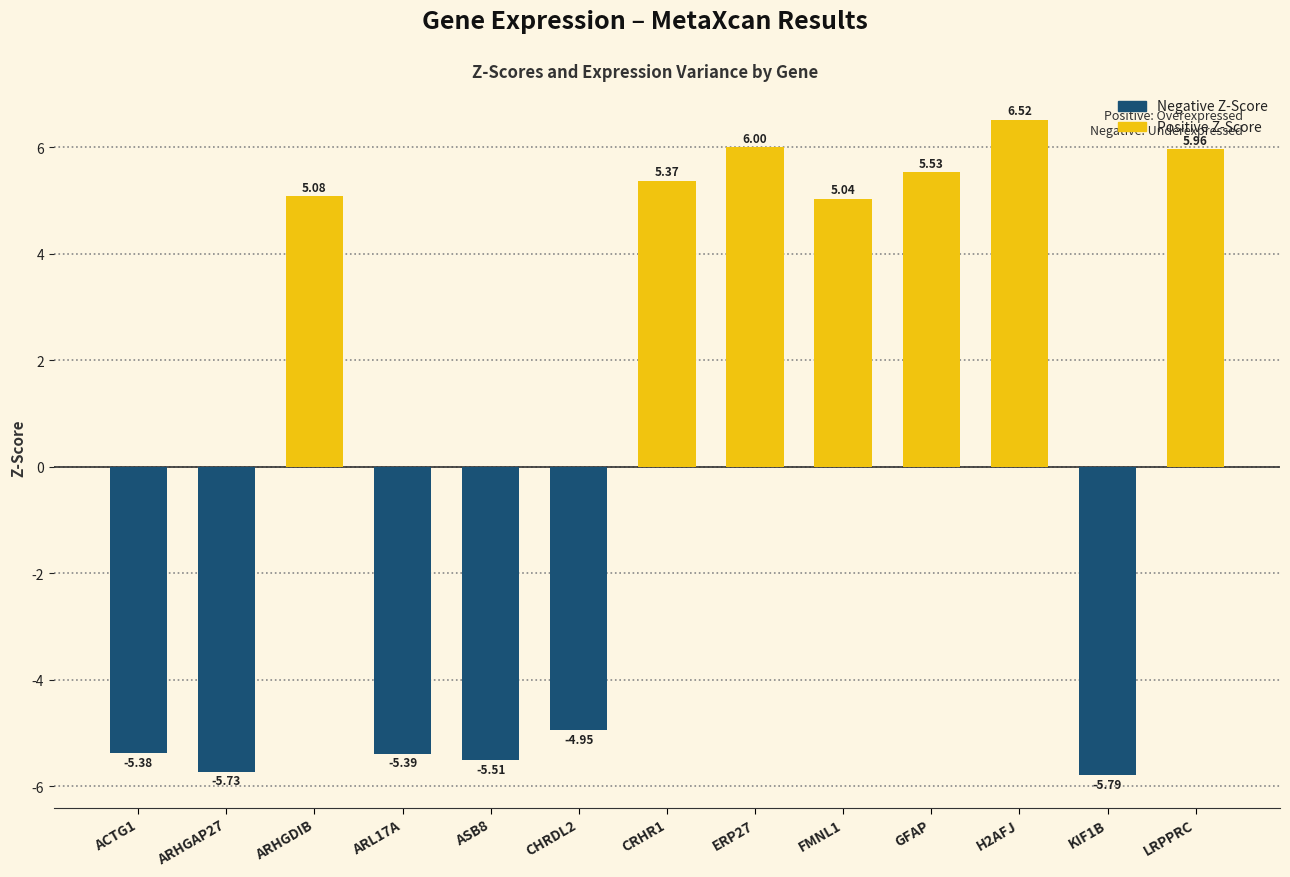

At which label does the data first exceed 5?

ARHGDIB